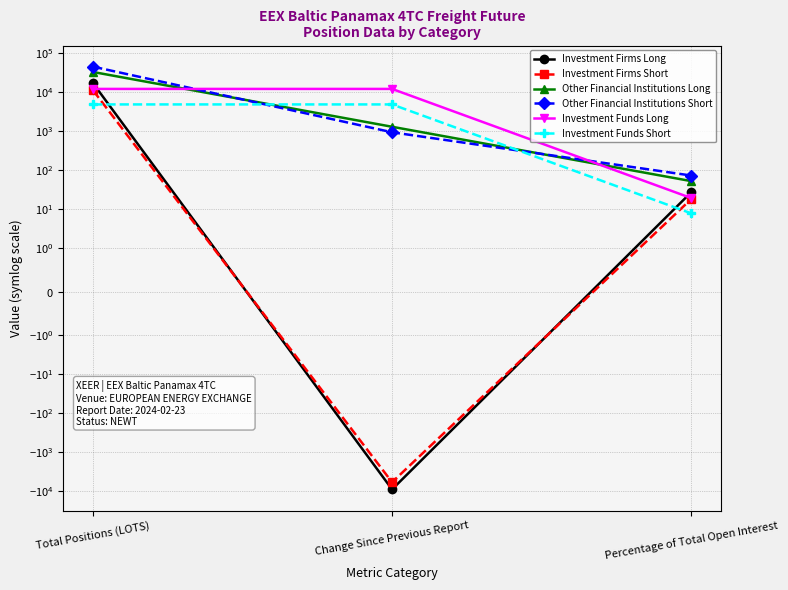

What is the average value of the Other Financial Institutions Short series?

15428.4